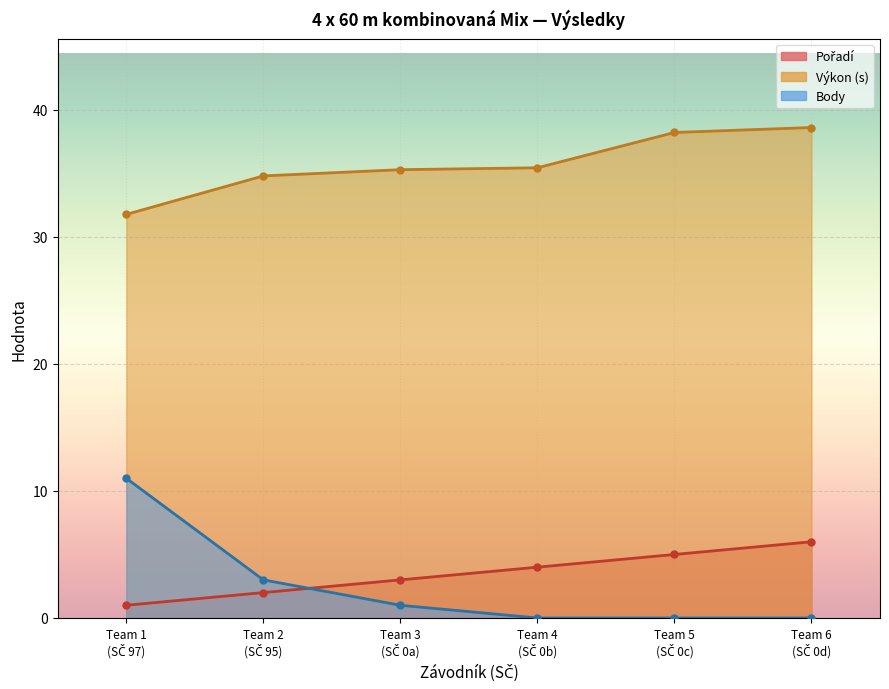

What is the value of the Pořadí point at the 5th from the left?

5.0